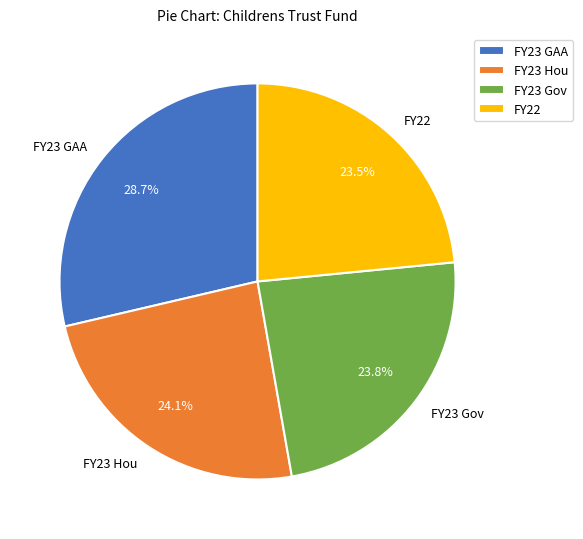

Is FY23 GAA the majority of the pie?

No